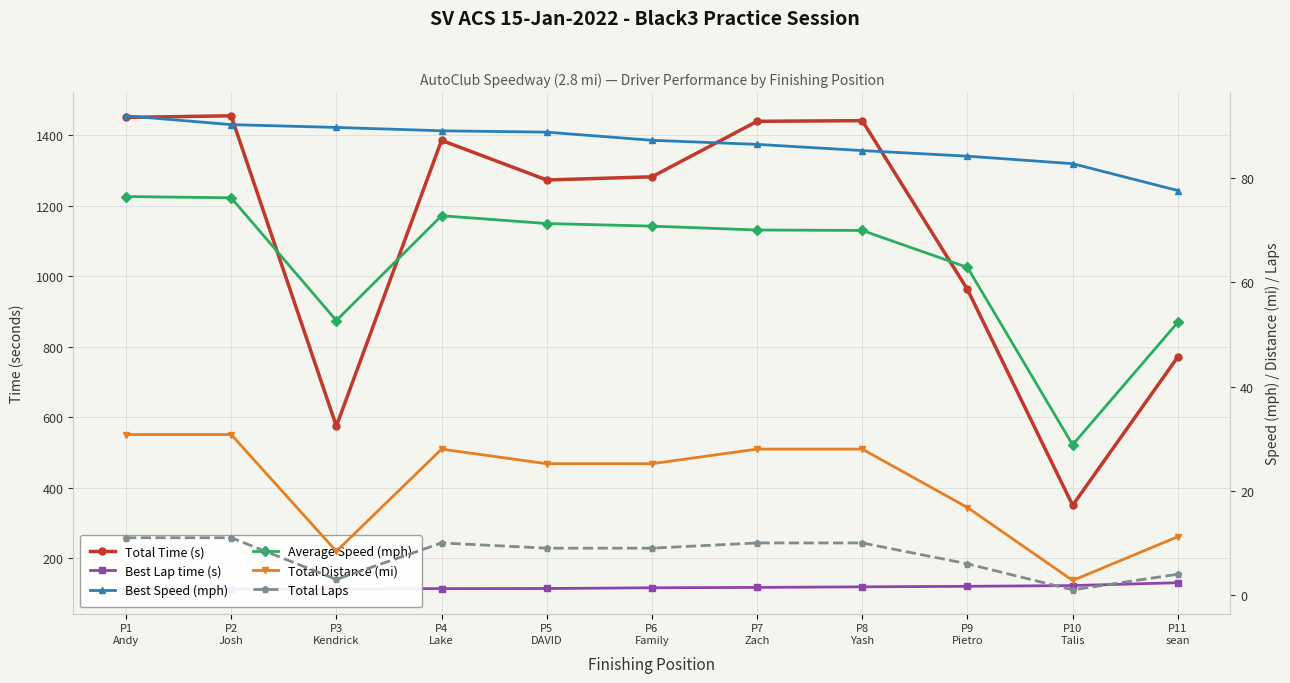

How many interior local valleys does the Average Speed (mph) series have?

2